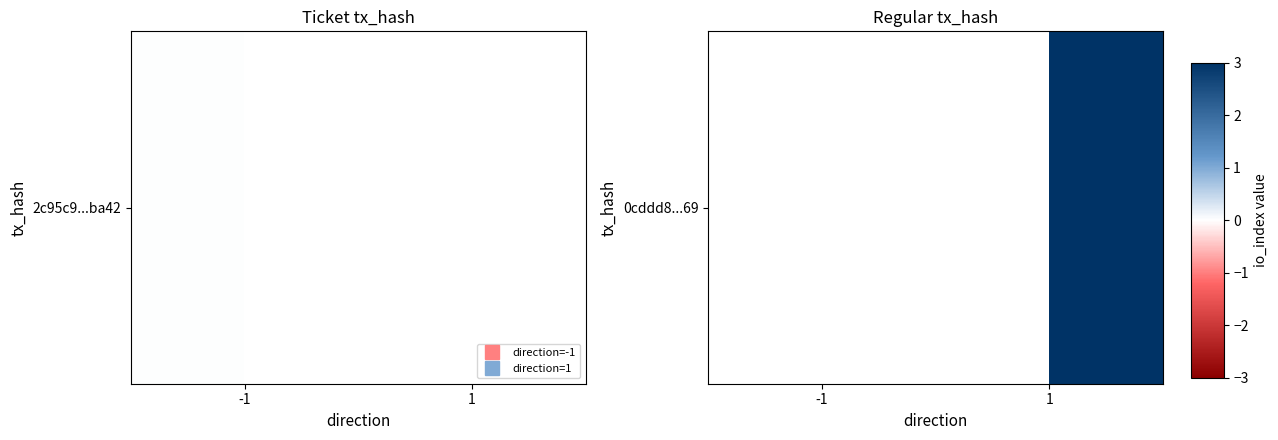

Between -1 and 1, which is larger?

1